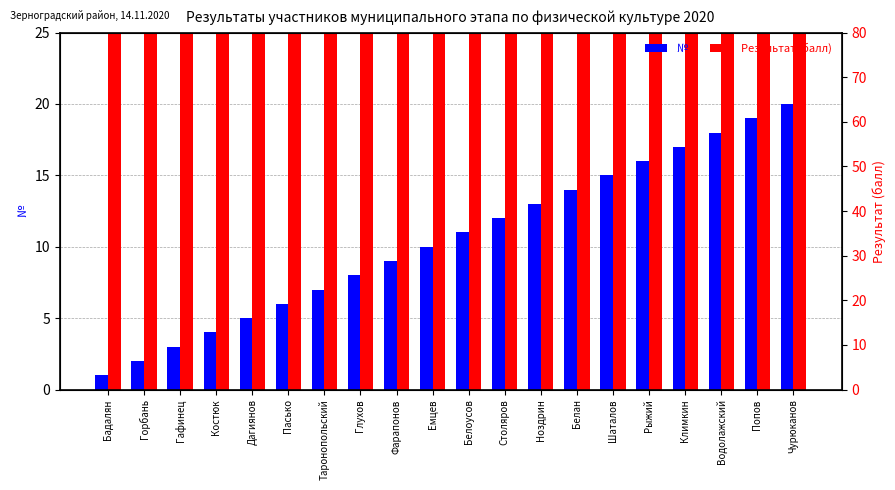

At how many categories does at least one series exceed 51?

20